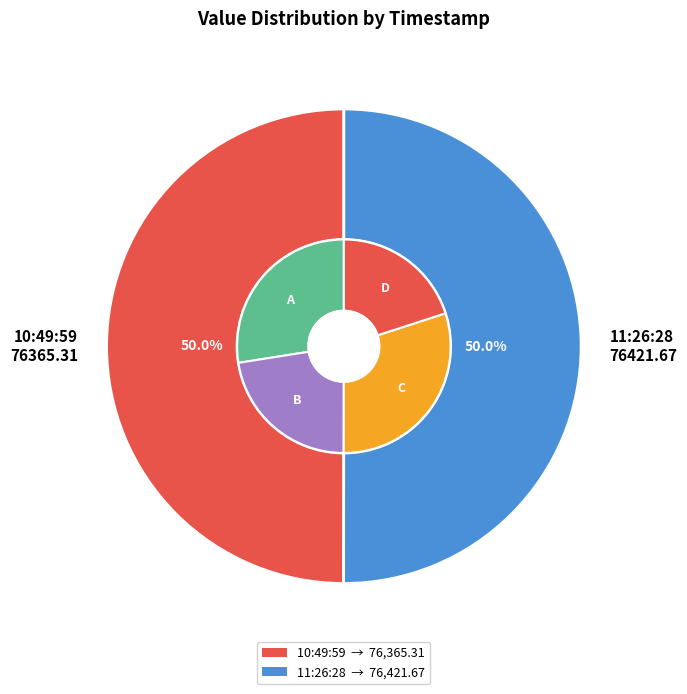

What percentage is the 2022-09-01T10:49:59.700Z slice, to the nearest percent?

50%